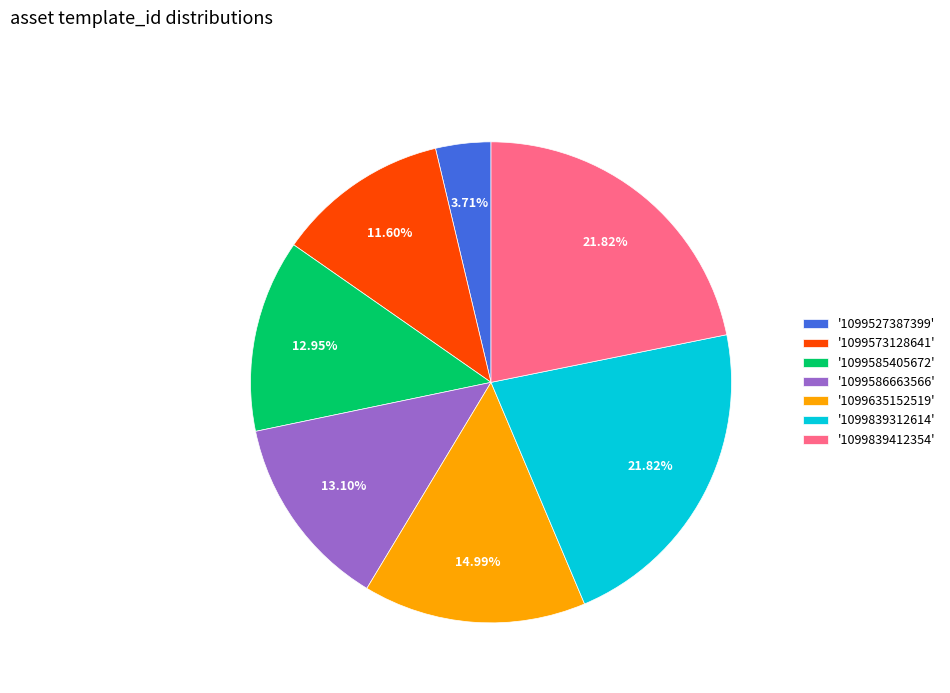

Combined, do '1099839412354' and '1099635152519' account for over 50%?

No